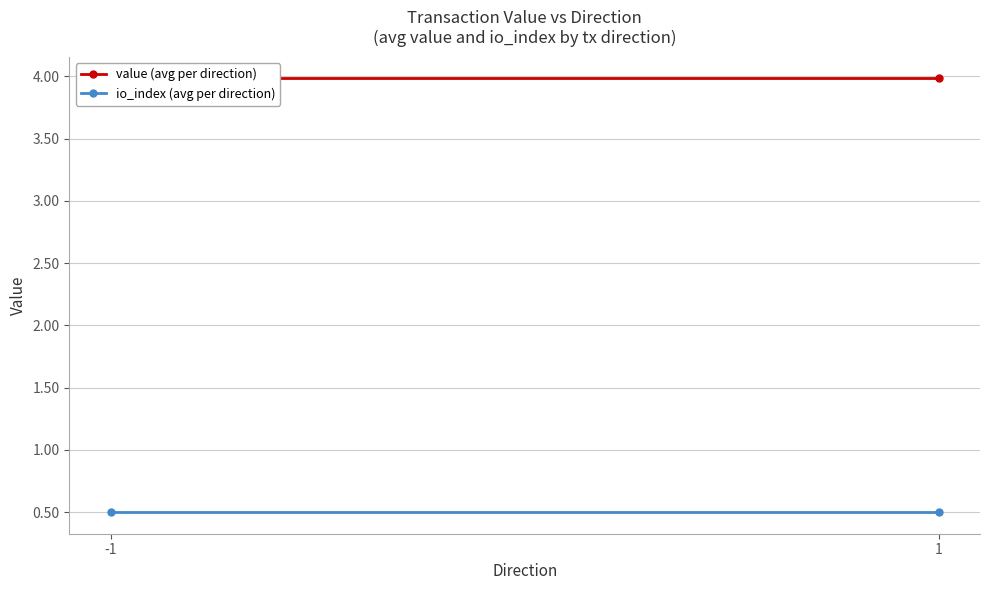

Reading left to right, what are all the values shown in this chart?

value (avg per direction): 4.0	4.0
io_index (avg per direction): 0.5	0.5